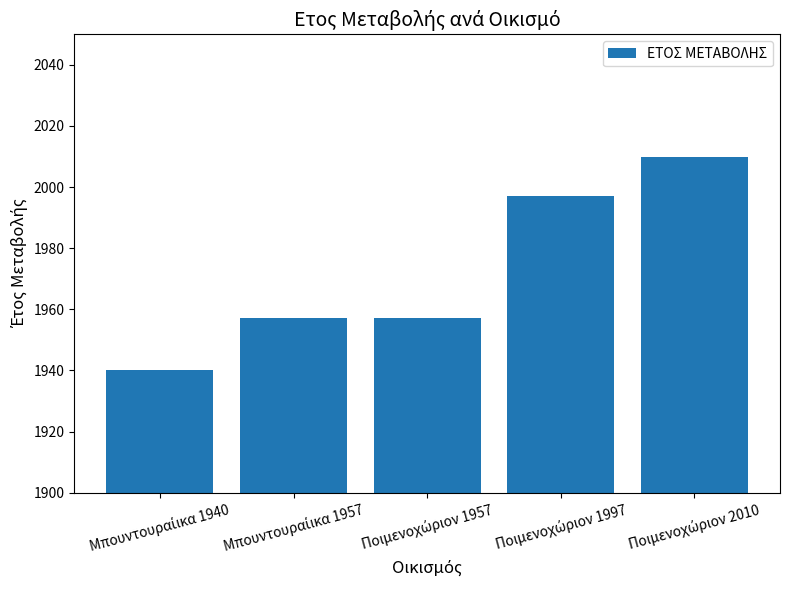

Does the chart contain any negative values?

No